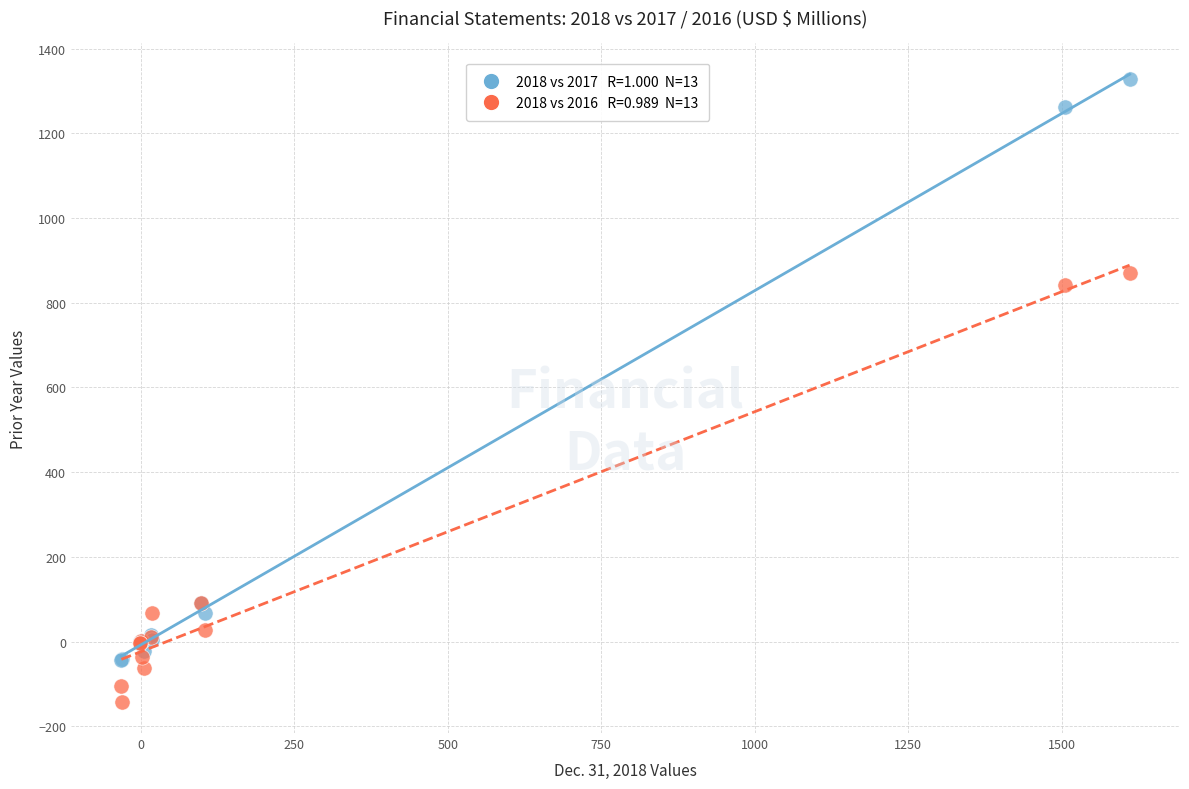

Across all series, what Y value is closest to 593?

841.6